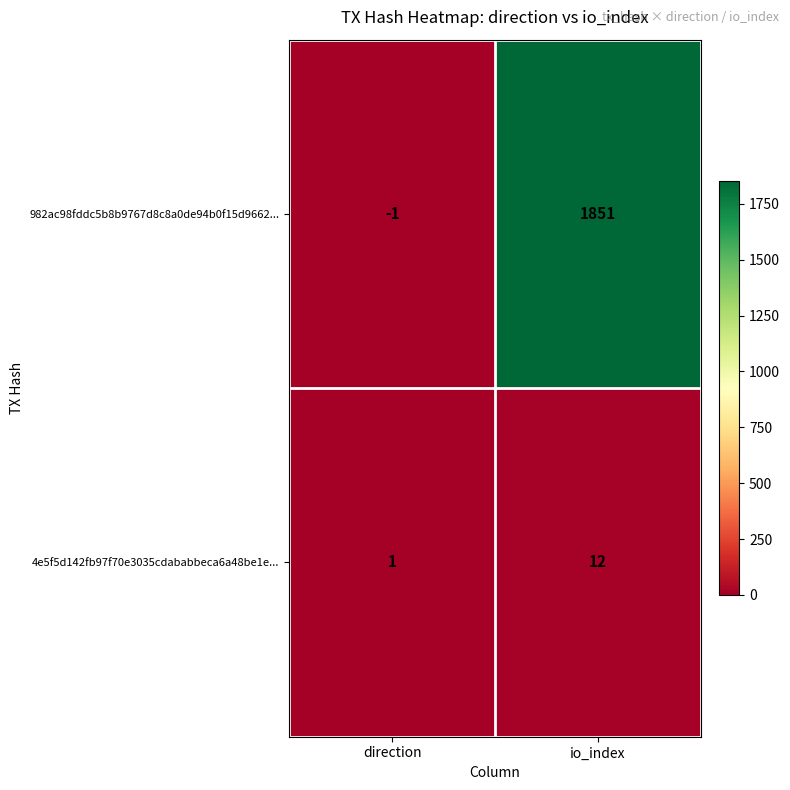

Which category has the highest value across all series?

io_index